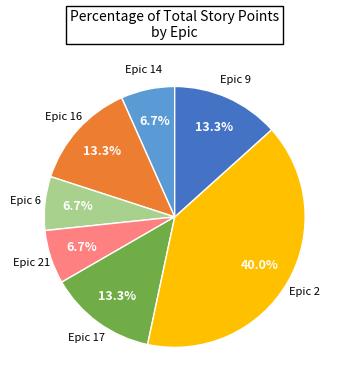

Between Epic 2 and Epic 17, which is larger?

Epic 2